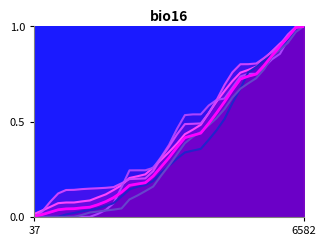

What is the average value?

0.4